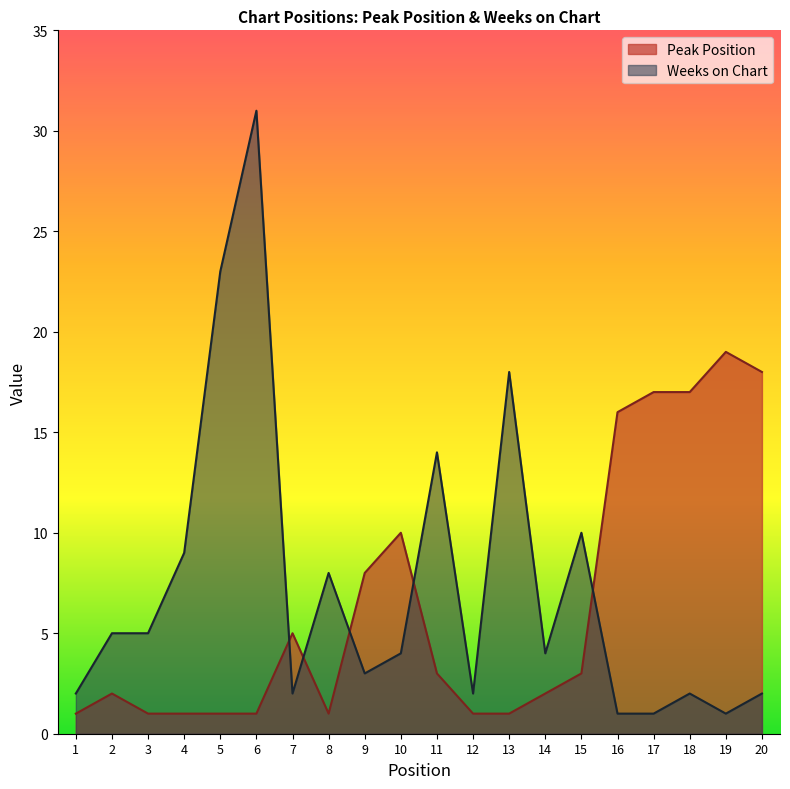

List the series in order of their peak value, lowest first.

Peak Position, Weeks on Chart